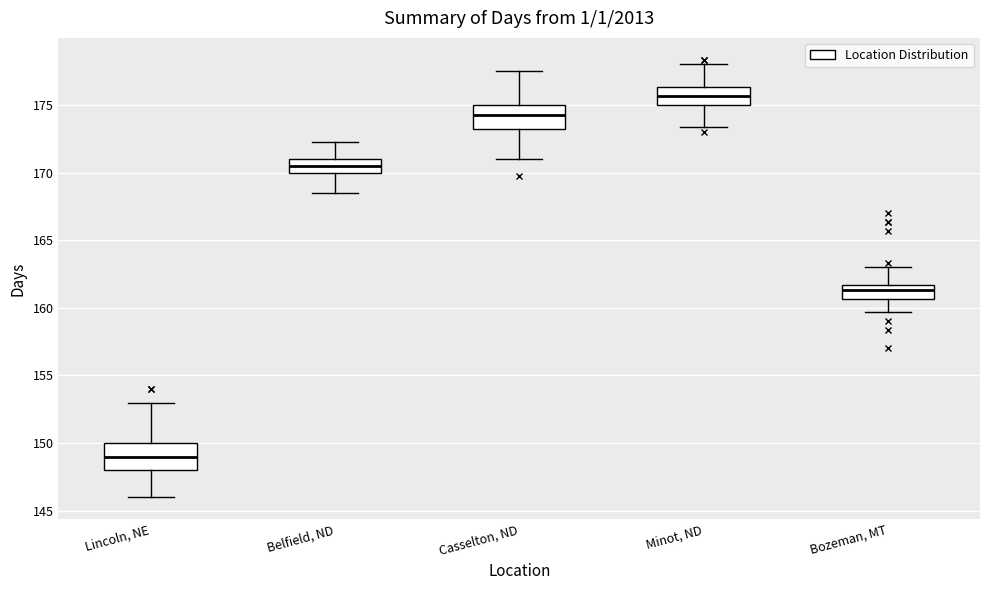

Reading left to right, transcribe this box plot: for each box, give where its median line is, the range the box spans, and where its two whiskers end, as read against the y-axis. The values are not printed on the chart, so give them approximately, as read against the axis.

Lincoln, NE: median 149.0, box 148.0 to 150.0, whiskers 146.0 to 153.0
Belfield, ND: median 170.5, box 170.0 to 171.0, whiskers 168.5 to 172.5
Casselton, ND: median 174.5, box 173.5 to 175.0, whiskers 171.0 to 177.5
Minot, ND: median 175.5, box 175.0 to 176.5, whiskers 173.5 to 178.0
Bozeman, MT: median 161.5 (just below the box's upper edge), box 160.5 to 161.5, whiskers 159.5 to 163.0